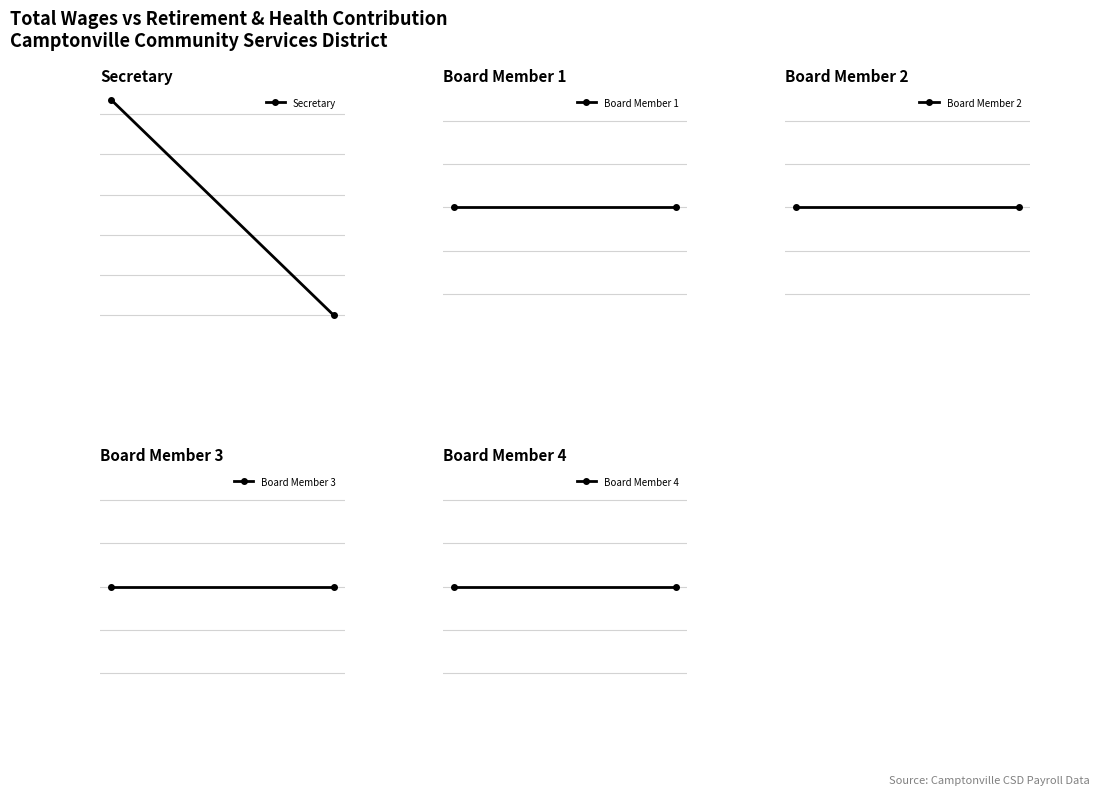

At which category does the chart reach its minimum across all series?

1